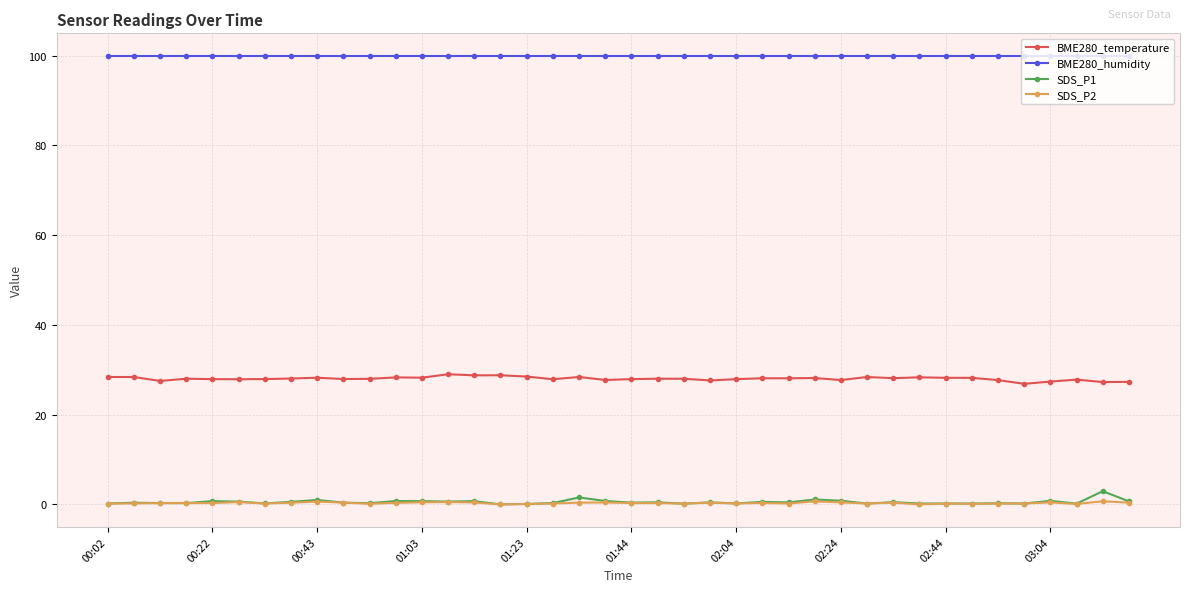

True or false: BME280_temperature and BME280_humidity cross at least once.

False